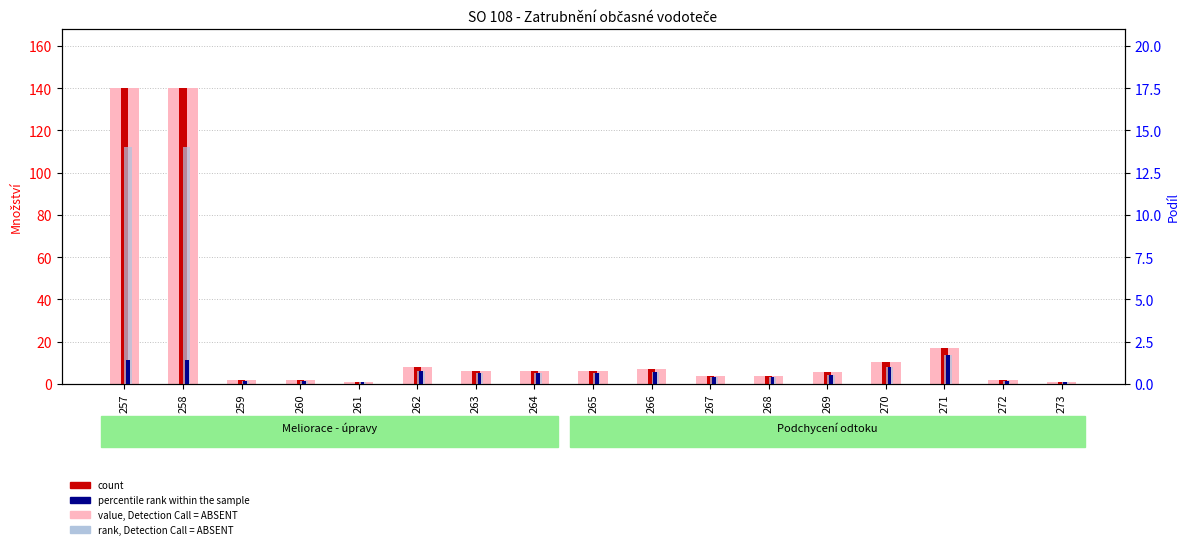

Are the bars grouped side by side (vs. stacked)?

Yes